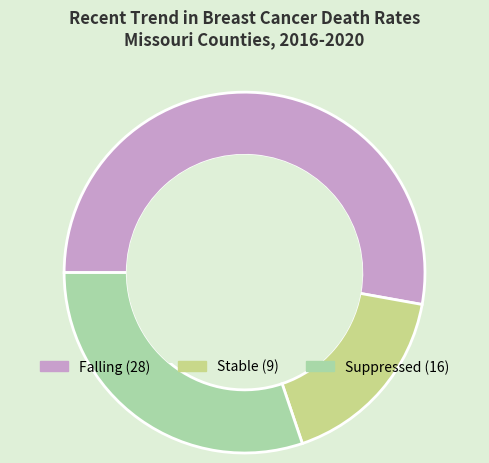

Does any single category account for the majority?

Yes